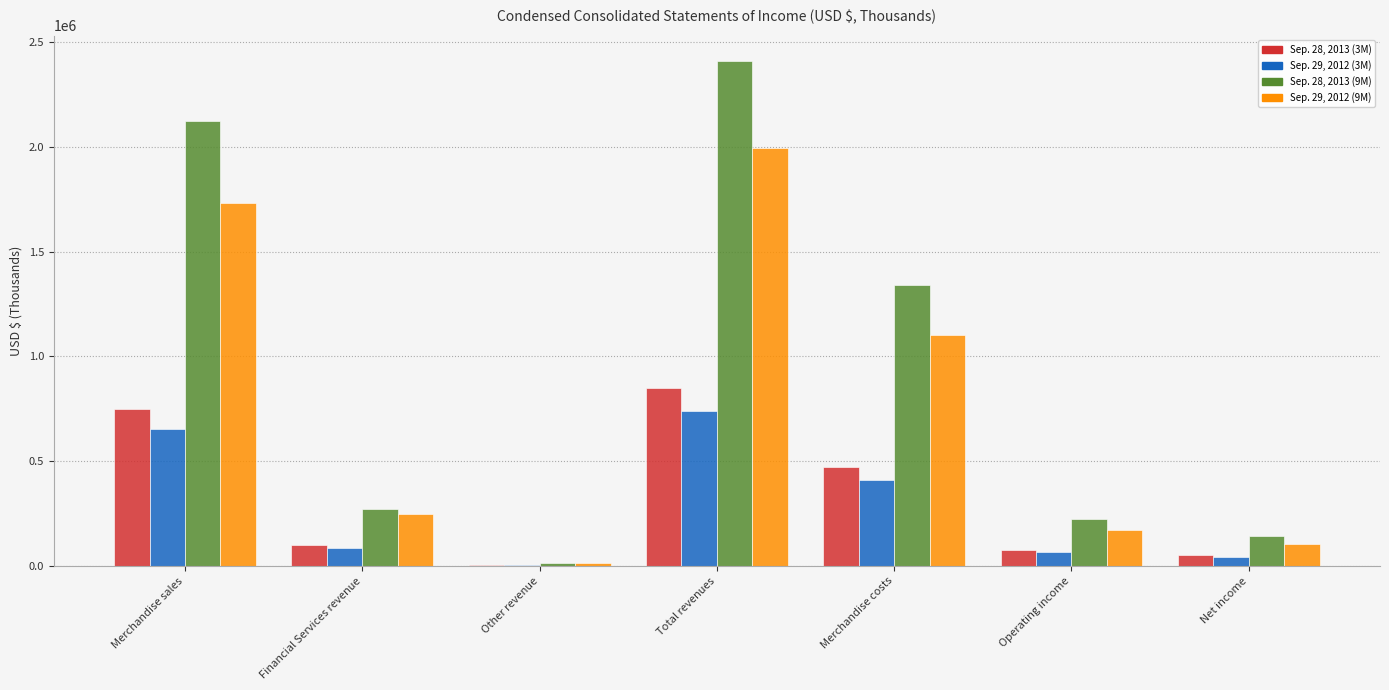

Is the value of Sep. 29, 2012 (9M) at Net income greater than the value of Sep. 29, 2012 (3M) at Operating income?

Yes